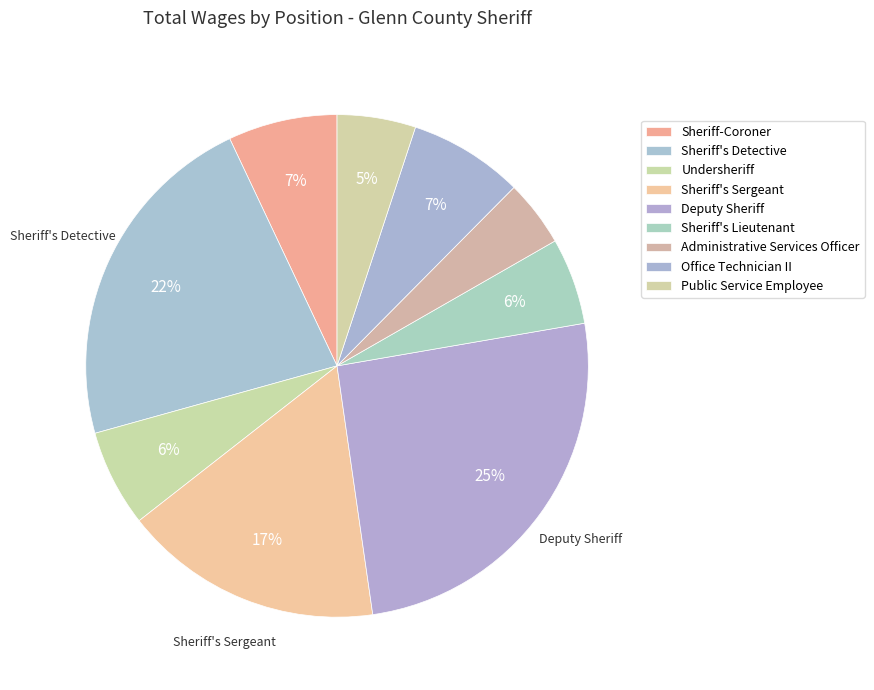

Is it true that Sheriff-Coroner is 7% of the pie?

True